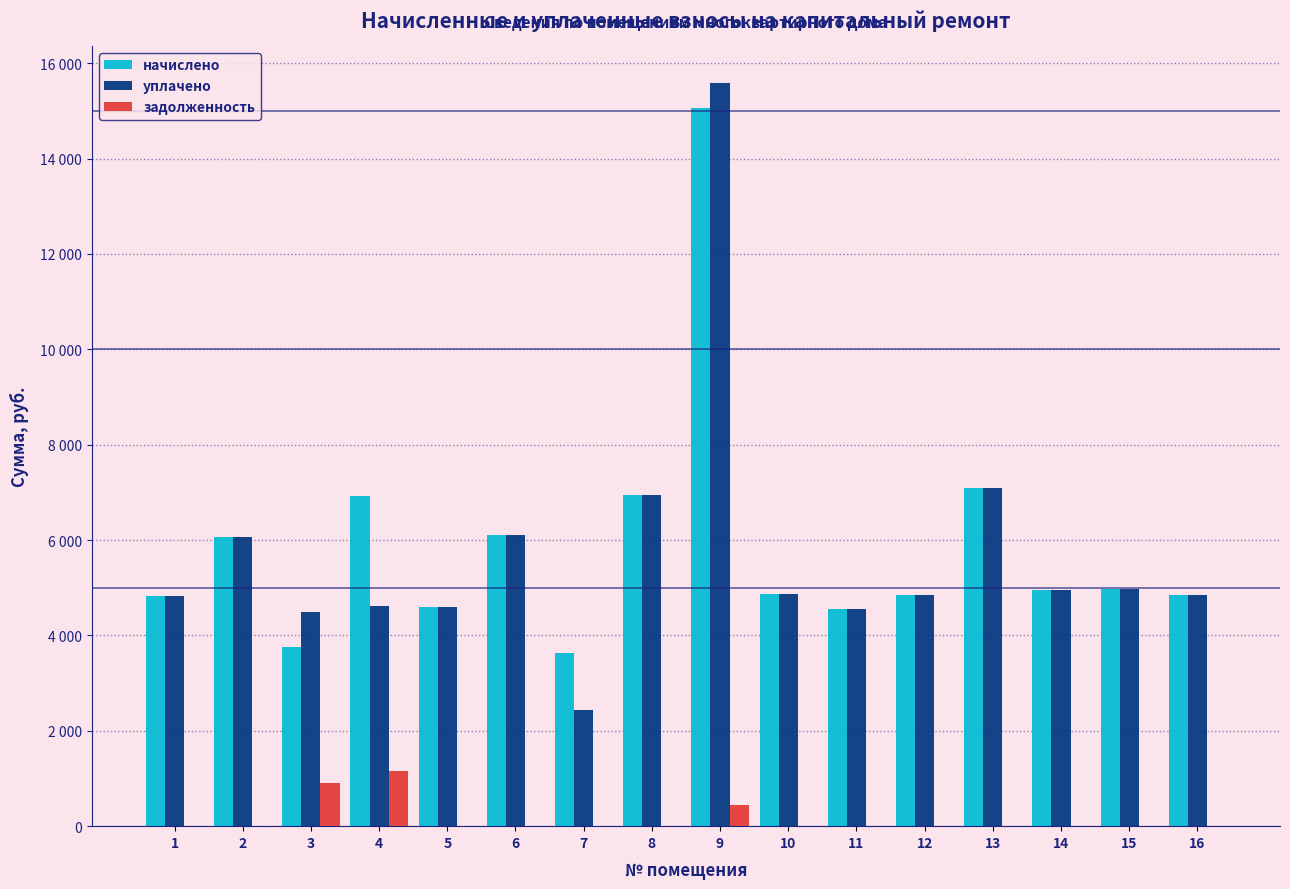

Which series has the largest range (max minus min)?

уплачено